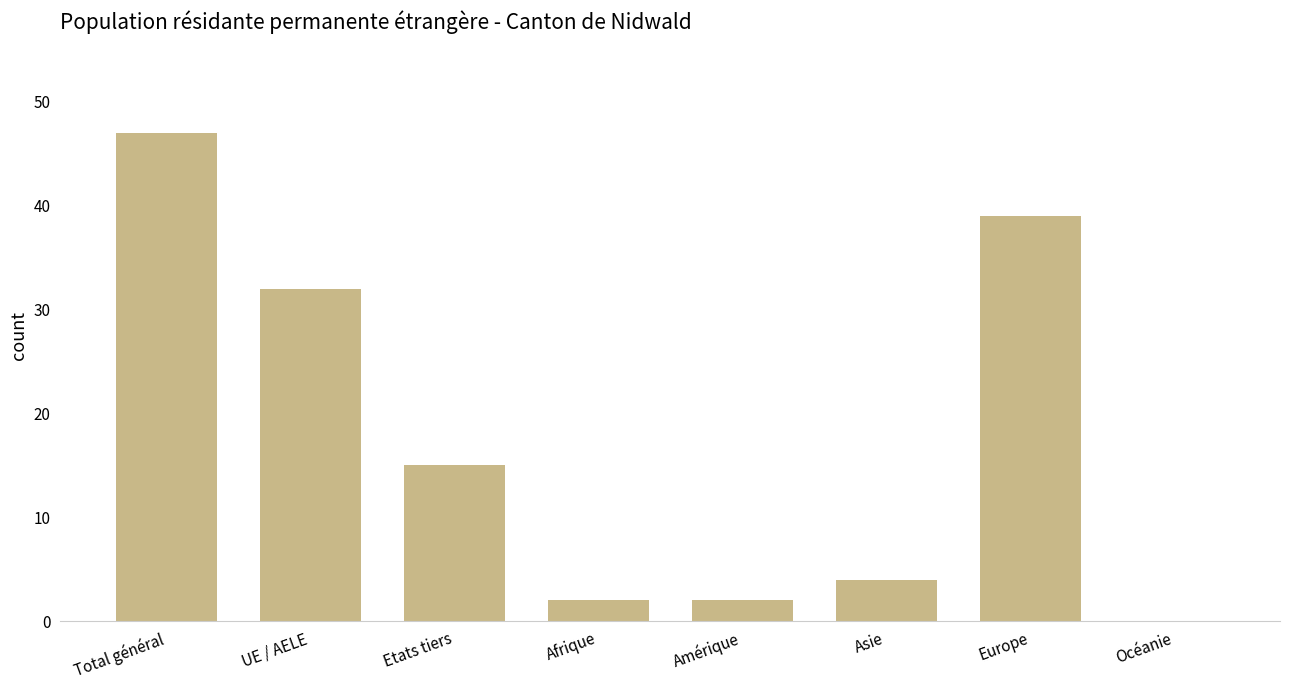

What is the change in value from UE / AELE to Europe?

+7